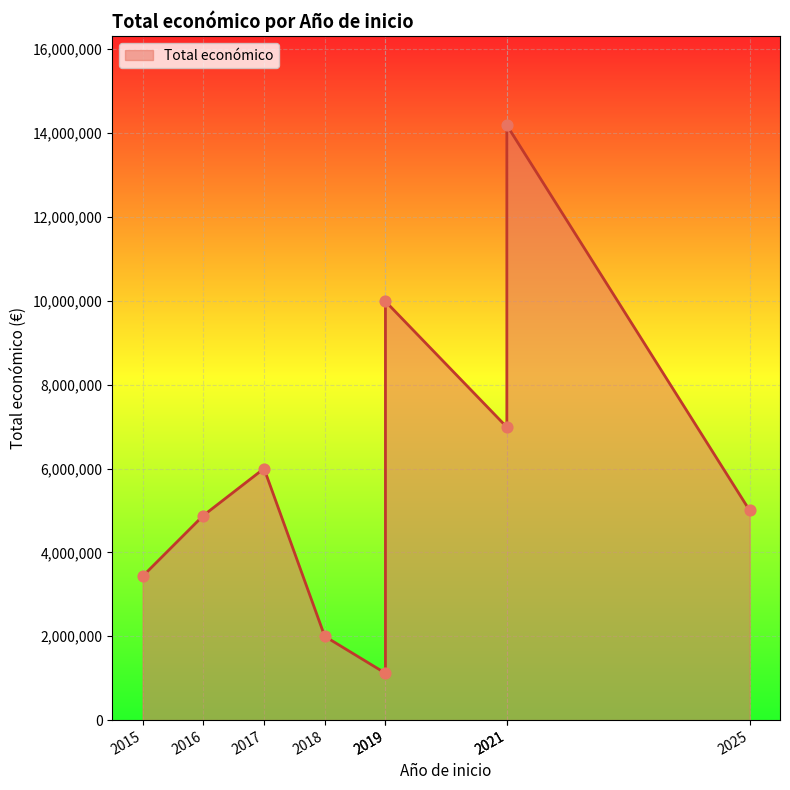

What is the change in value from 2019 to 2019?

+8868385